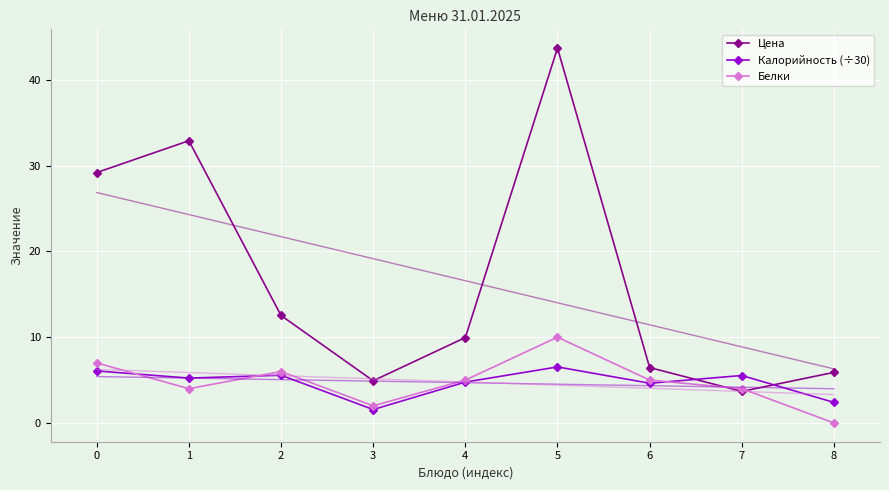

How many categories are shown in the chart?

9